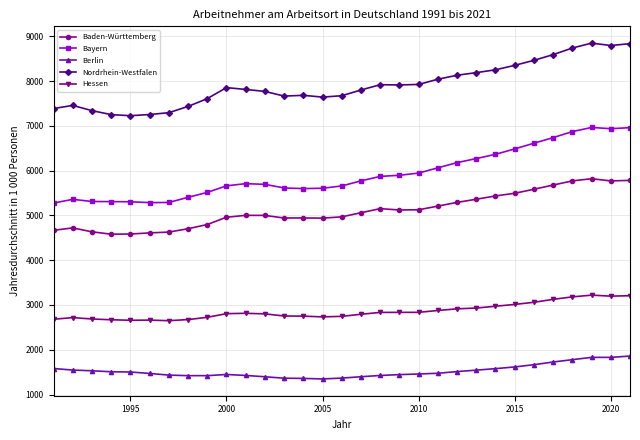

Which series has the largest total across all categories?

Nordrhein-Westfalen